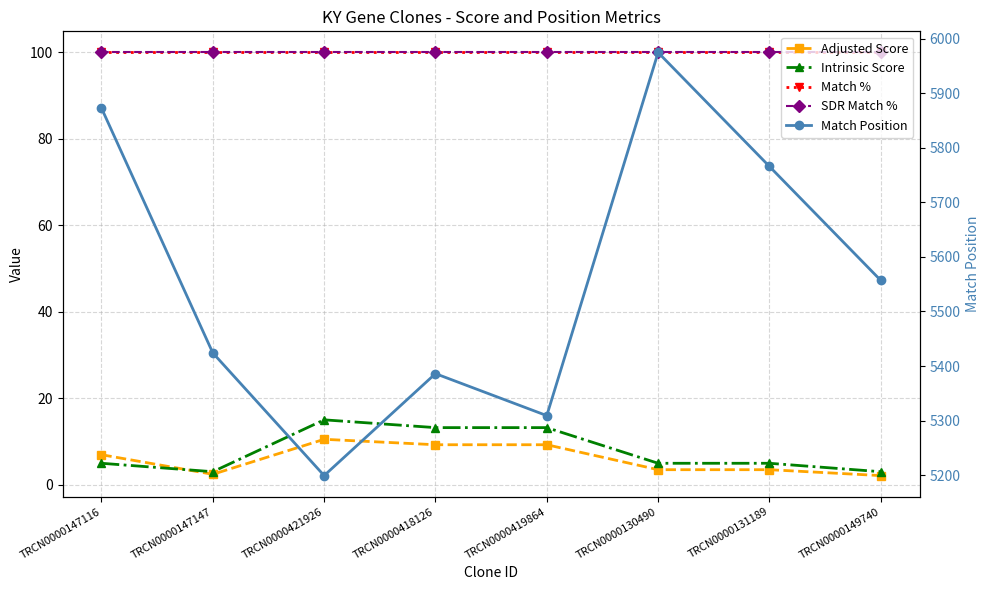

The value of Adjusted Score at TRCN0000421926 is 13.7. True or false?

False